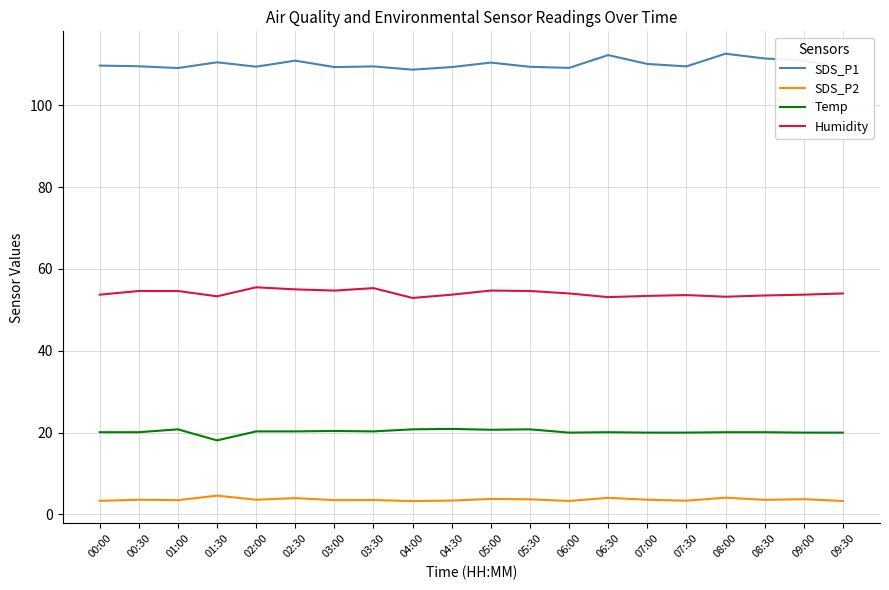

What is the approximate value of SDS_P2 at 00:00?

3.3